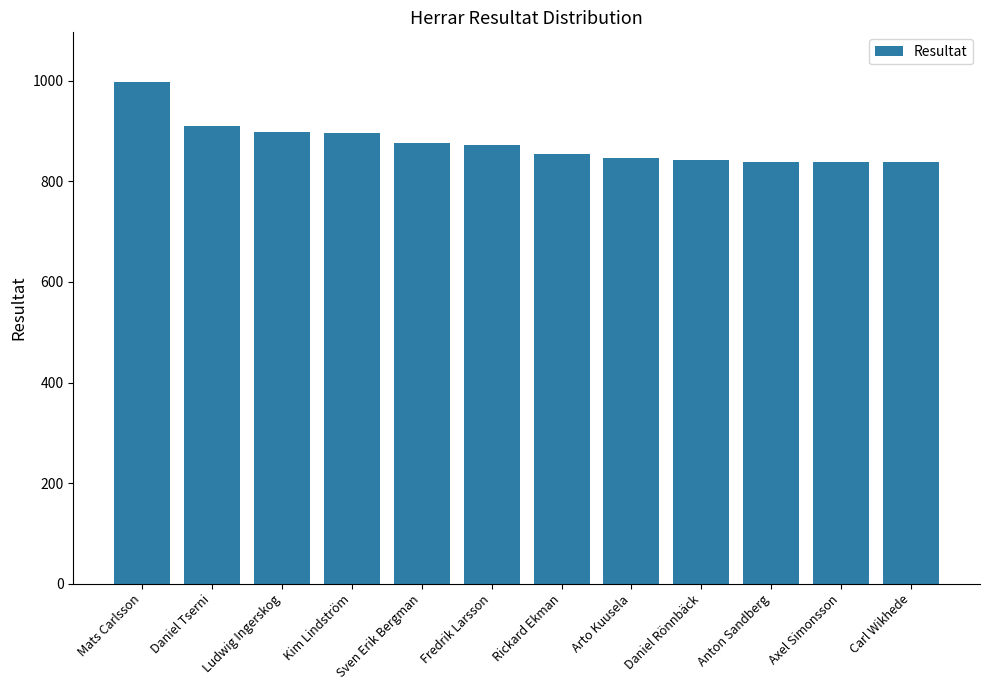

True or false: the data shows 1413 at Carl Wikhede.

False